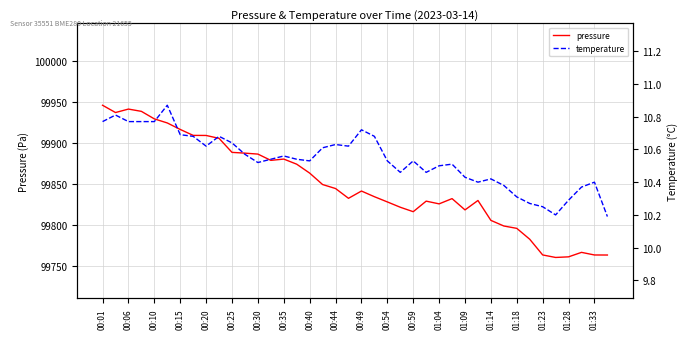

What is the difference between the highest and lowest values at 35?

99750.4